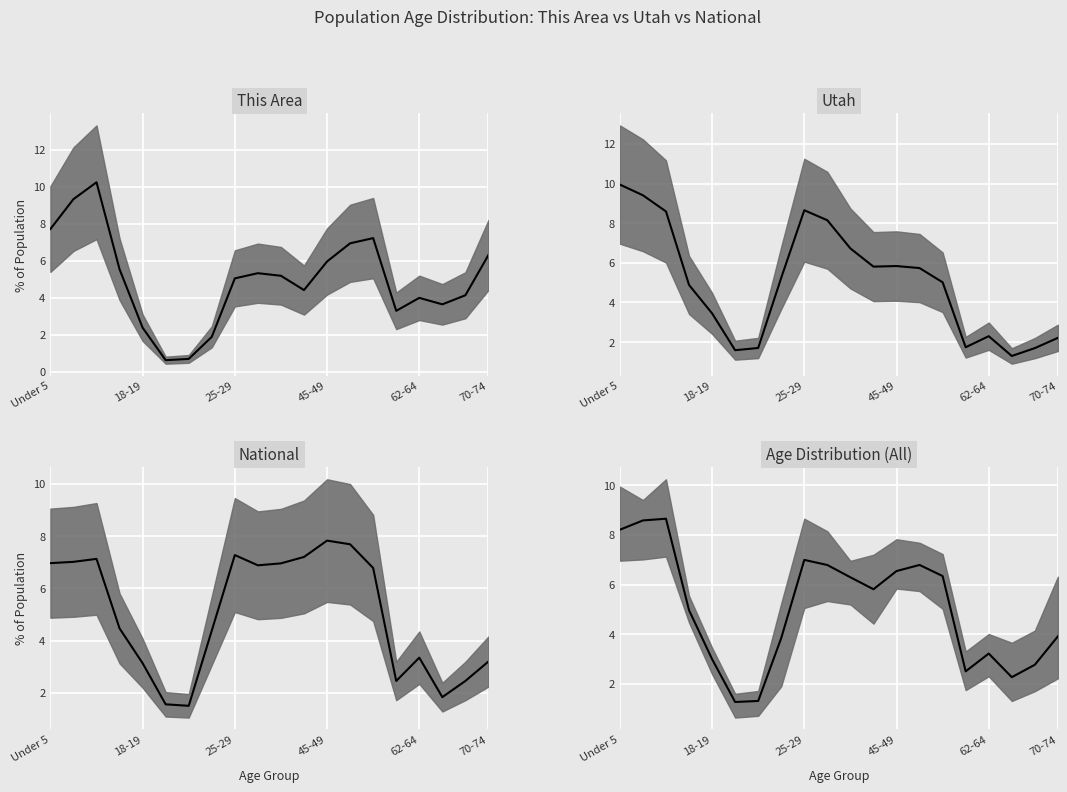

What is the difference between the maximum and second lowest values?

7.4